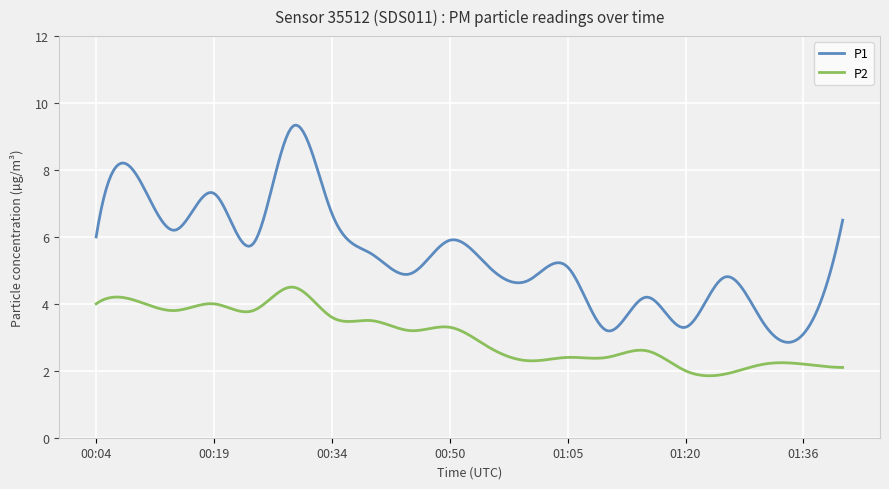

Which series has the largest total across all categories?

P1